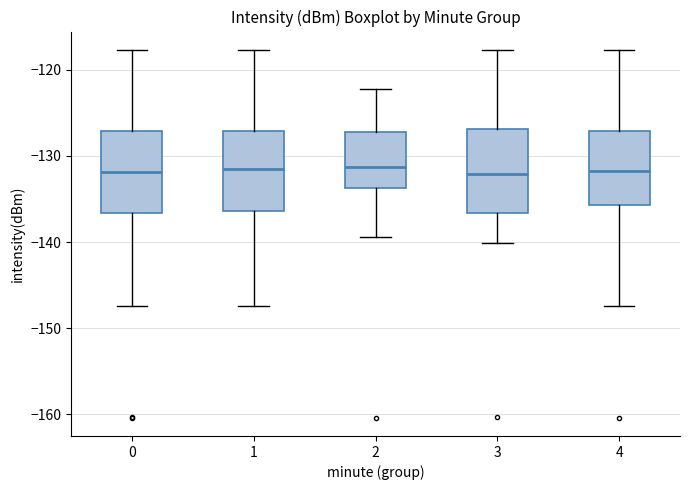

Where does the median line of the box at x = 0 sit on the y-axis? The values are not printed on the chart, so give them approximately, as read against the axis.

-132